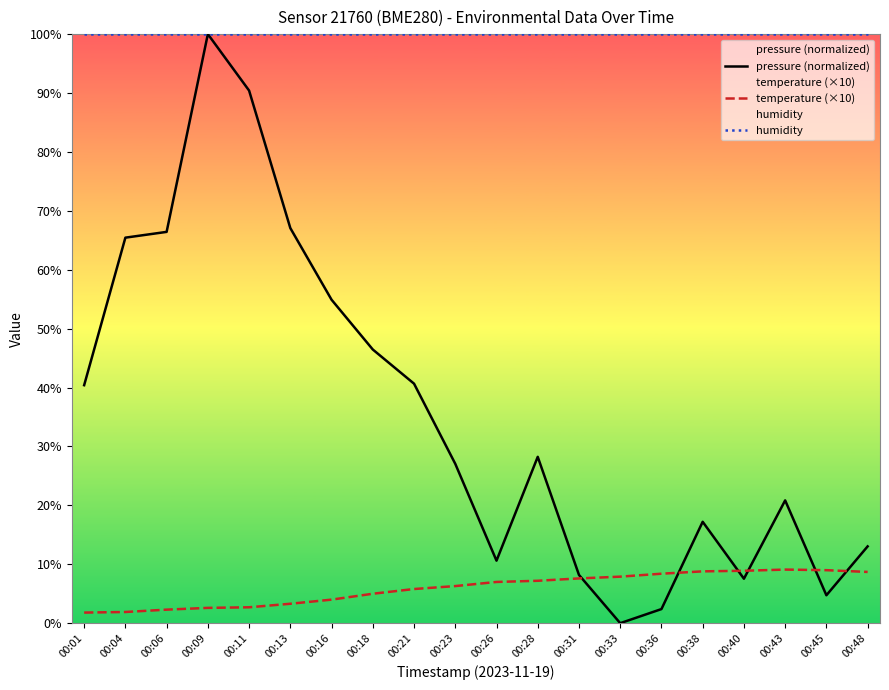

Read the pressure (normalized) value at 00:23.

27.1